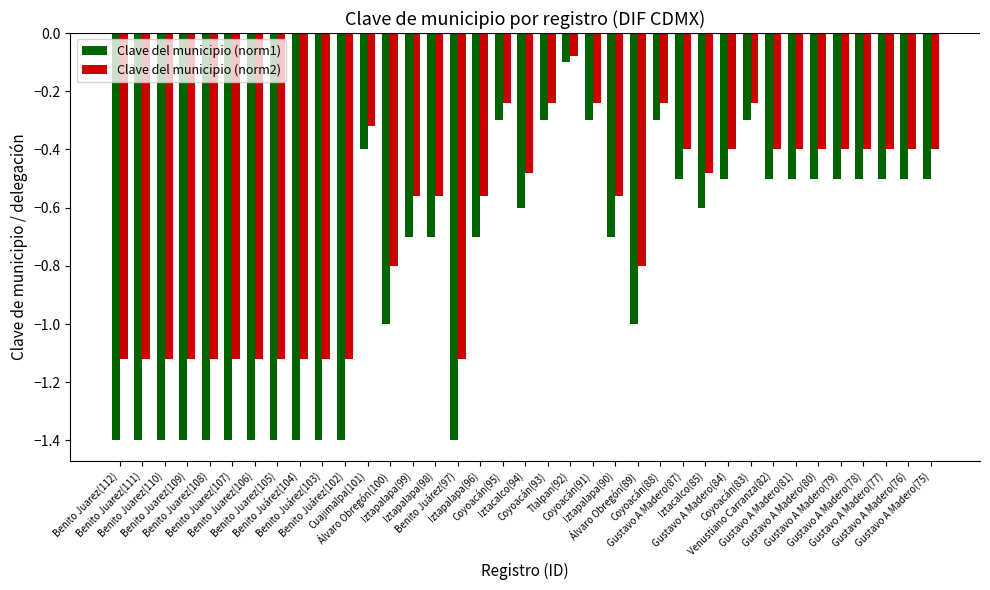

What is the difference between the maximum and minimum values in the Clave del municipio (norm2) series?

1.0